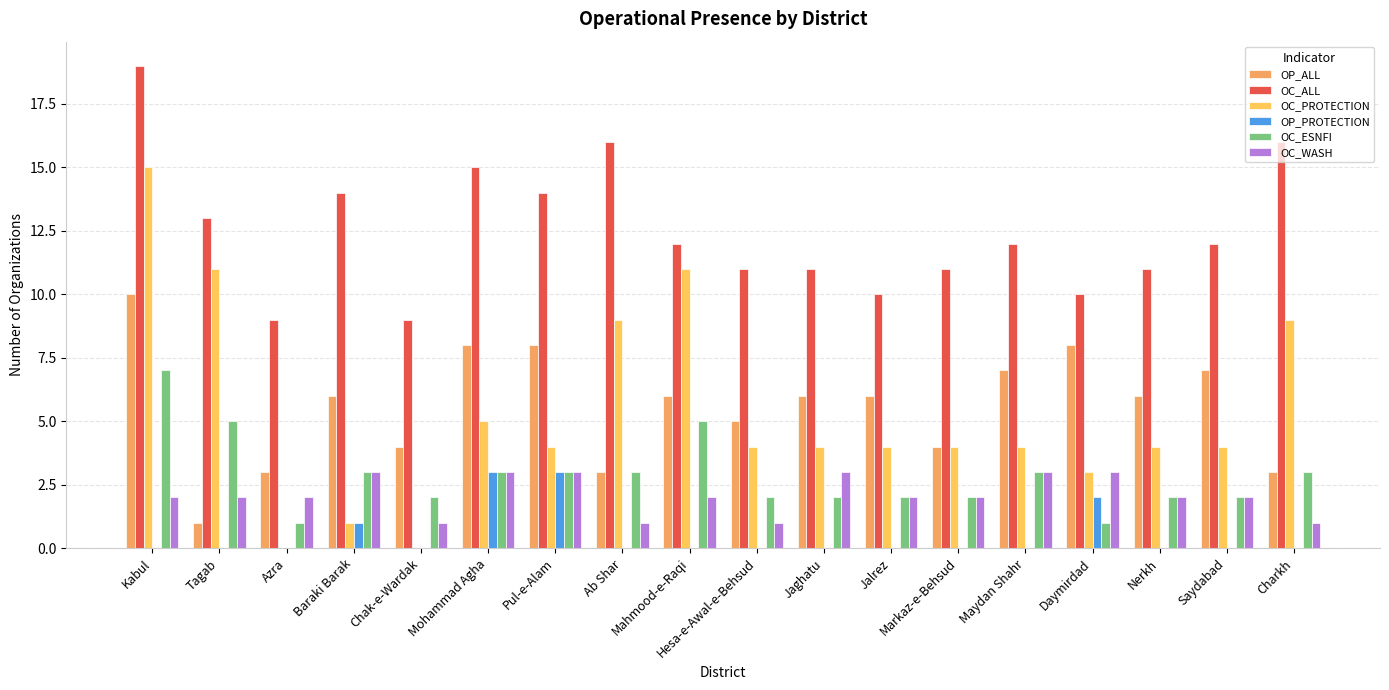

Count the number of data series in this chart.

6